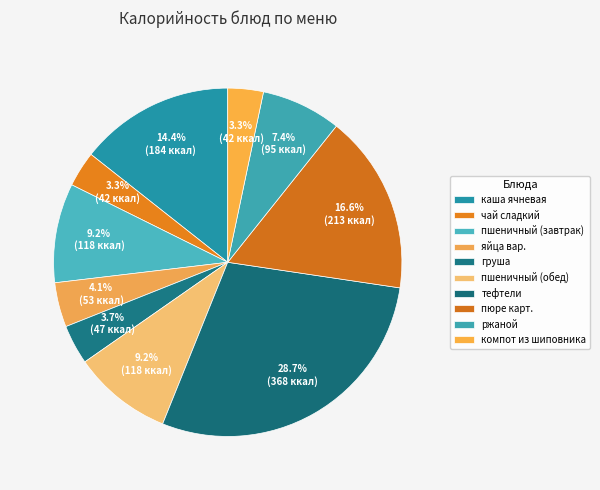

To the nearest percent, what is the difference between the largest and smallest slice percentages?

25%